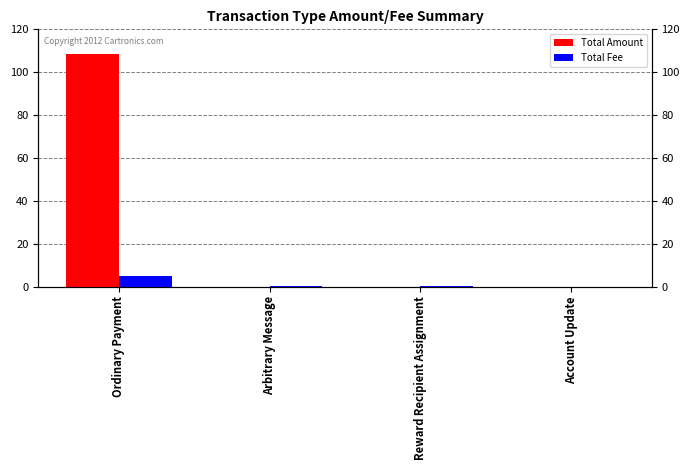

The value of Total Fee at Account Update is 0.0. True or false?

False